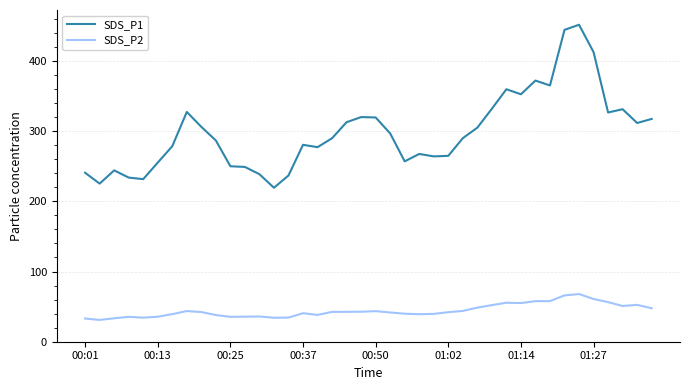

True or false: SDS_P1 and SDS_P2 cross at least once.

False